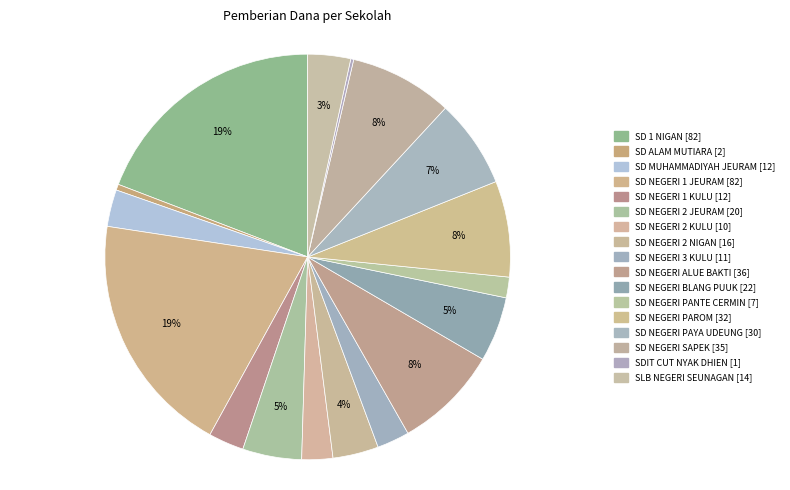

To the nearest percent, what portion does SD NEGERI PAROM represent?

8%